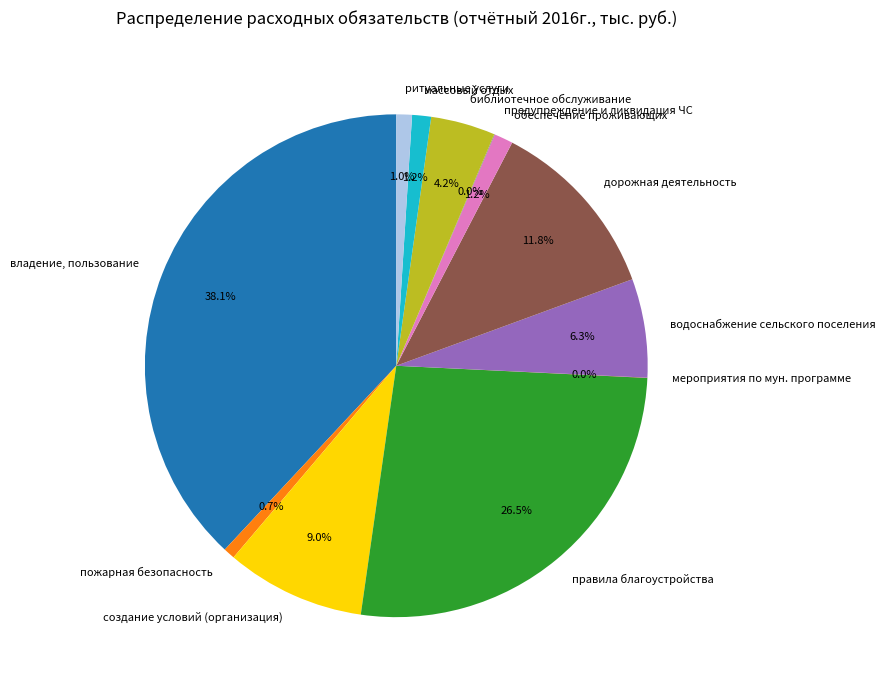

What percentage do библиотечное обслуживание and ритуальные услуги together represent?

5.2%